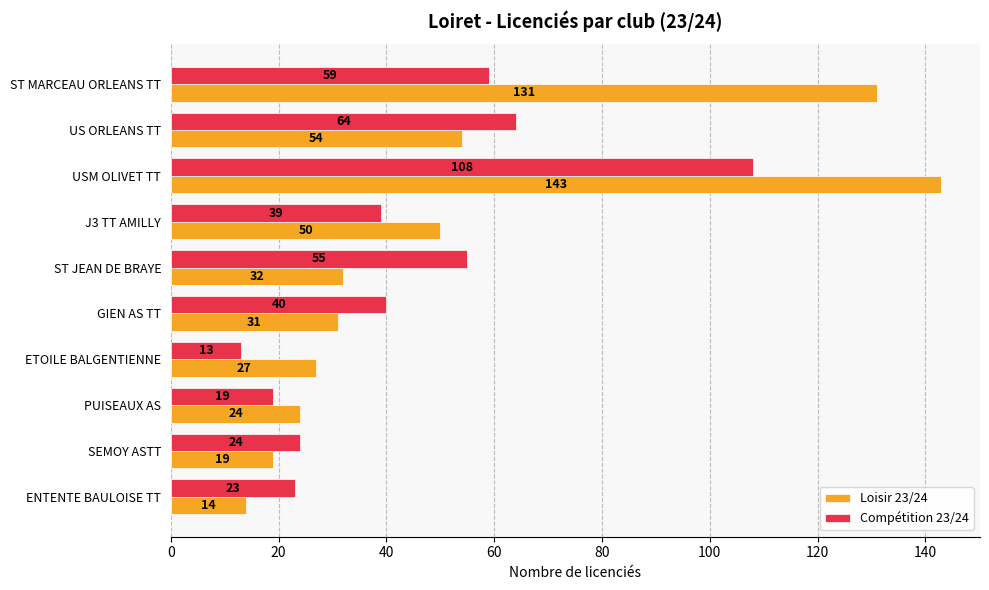

Is it true that Loisir 23/24 equals 32 at ST JEAN DE BRAYE?

True